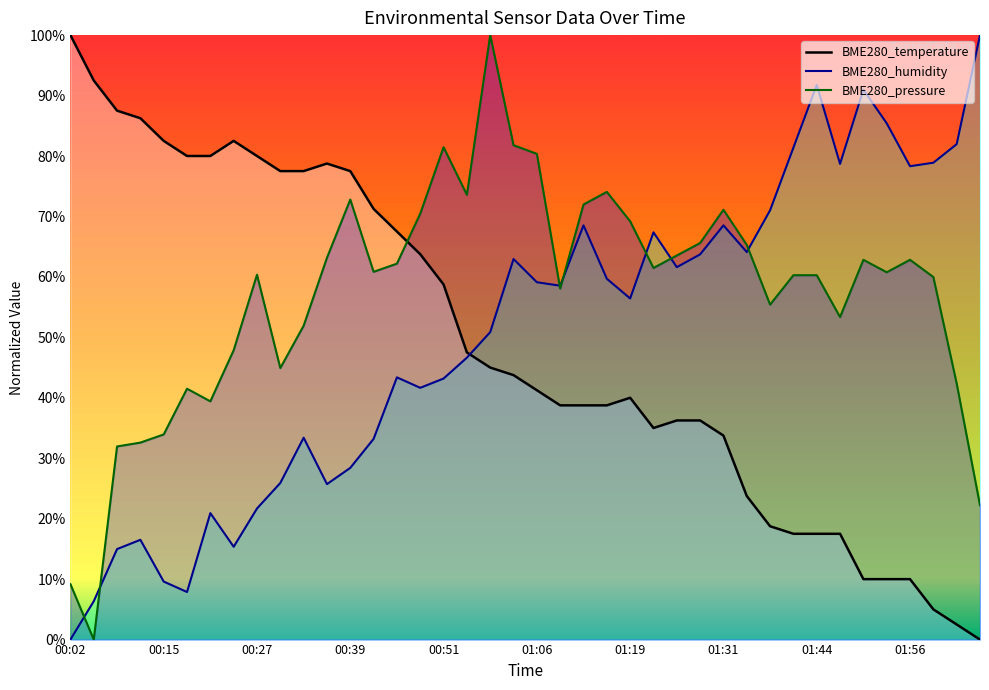

Rank the series at 01:06 from lowest to highest value.

BME280_temperature, BME280_humidity, BME280_pressure